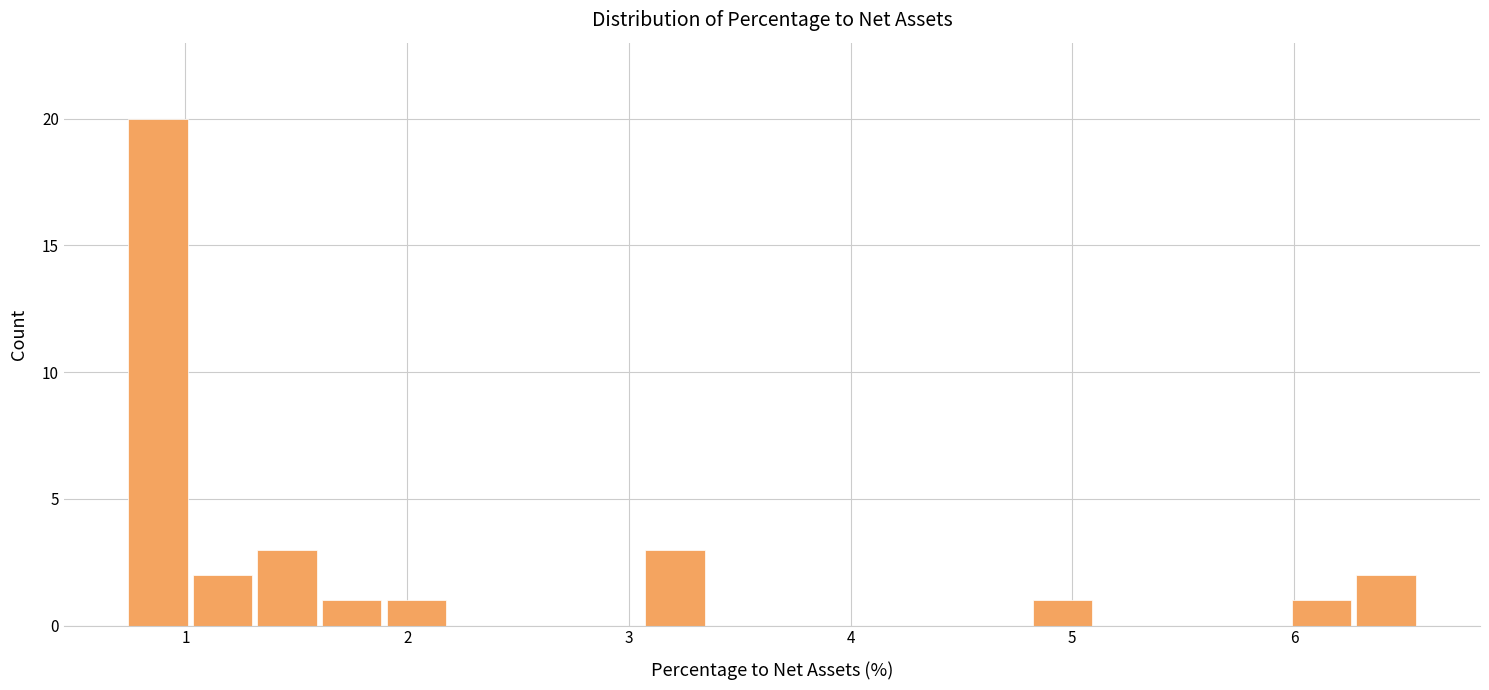

Around what value on the x-axis is the tallest bar? Give the approximate position of its centre, as read against the axis.

0.9